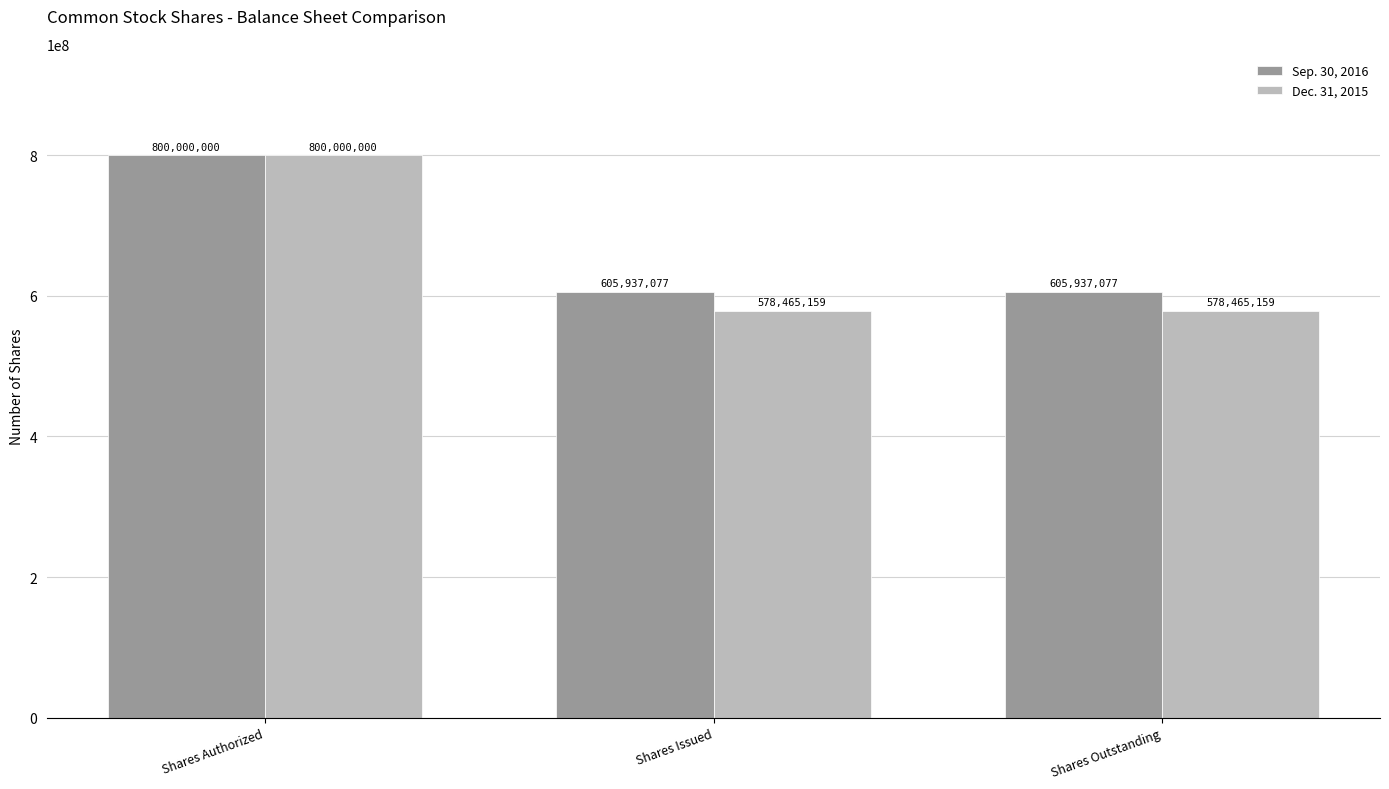

At which label does Sep. 30, 2016 reach its peak?

Shares Authorized